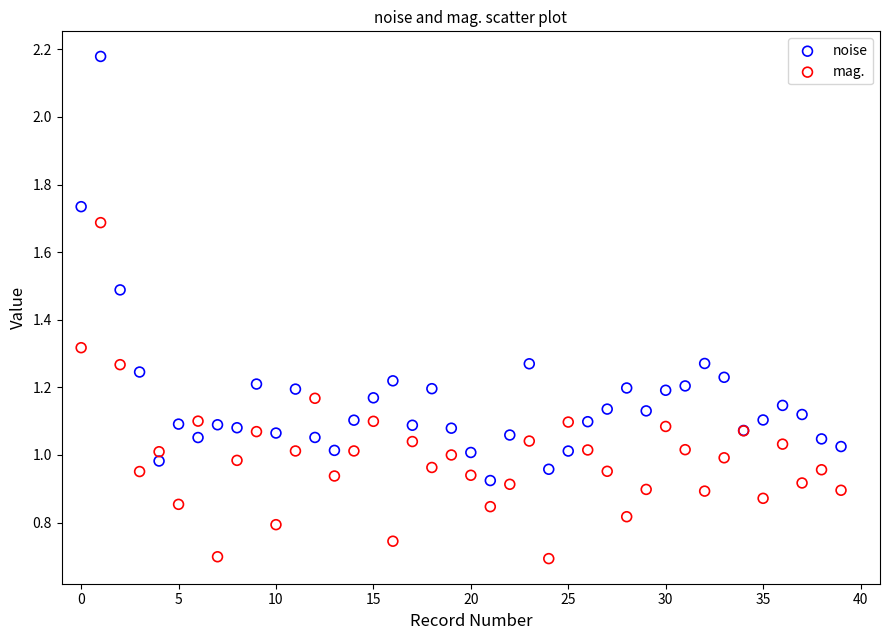

Which series contains the lowest Y value?

mag.